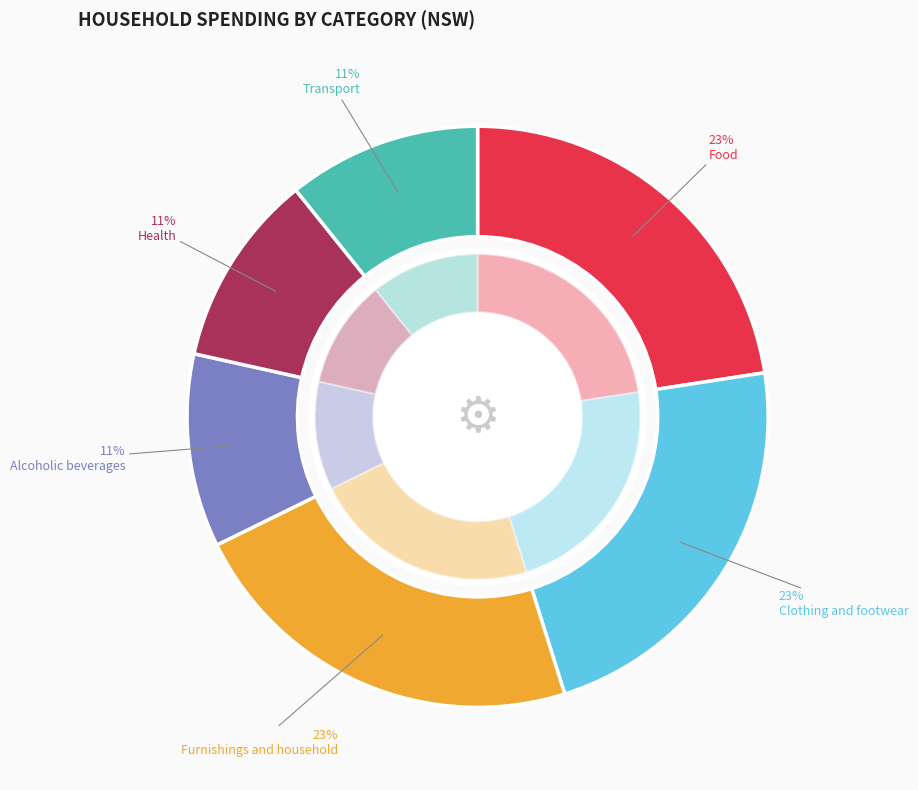

The Alcoholic beverages slice represents 16% of the pie. True or false?

False